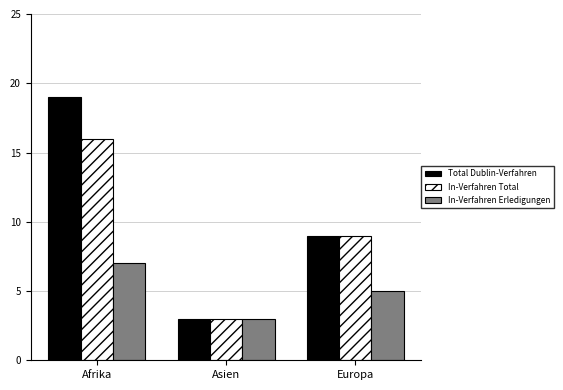

Is it true that Total Dublin-Verfahren equals 3 at Asien?

True